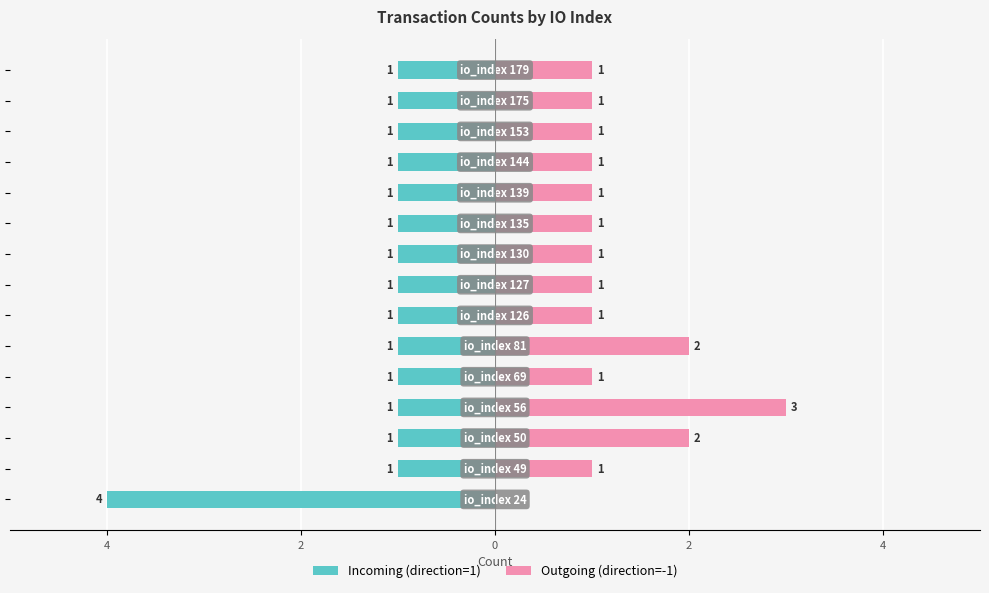

How many groups of bars are there?

15